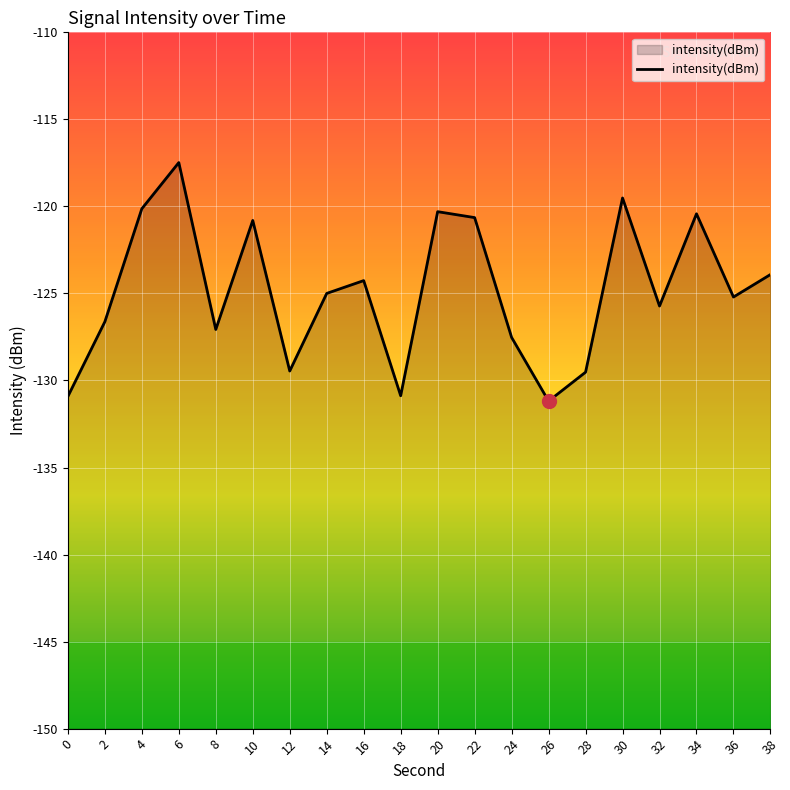

What is the average value?

-124.8